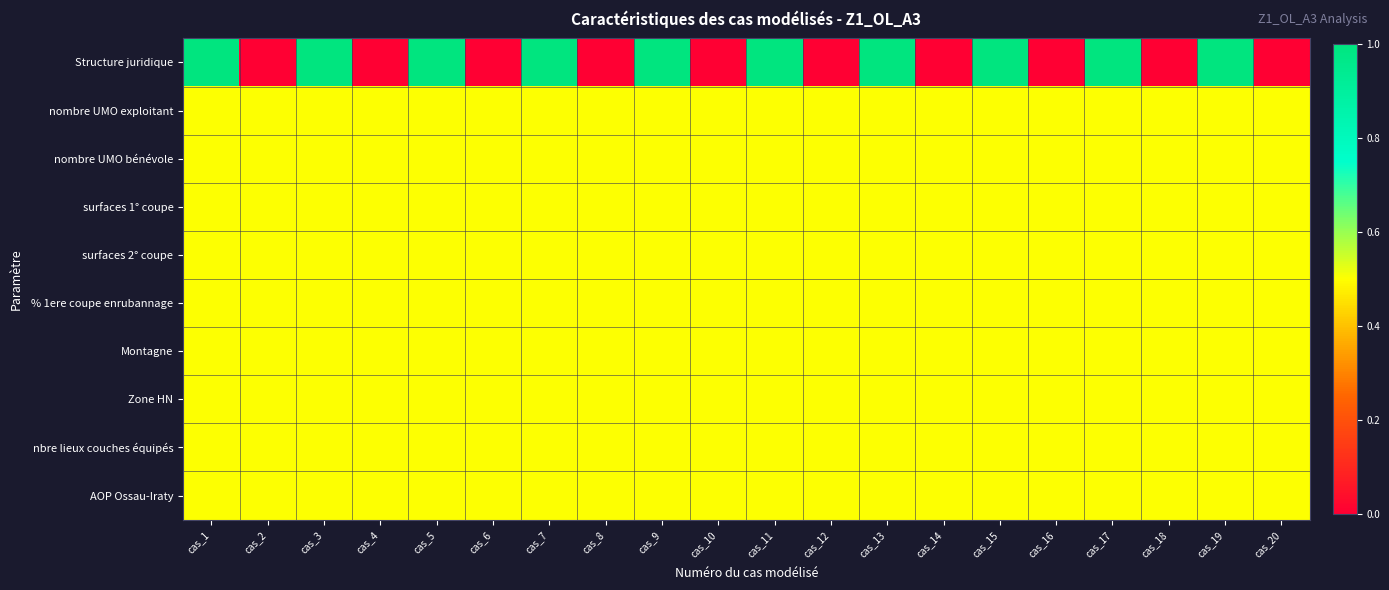

How many data points does each series have?

20